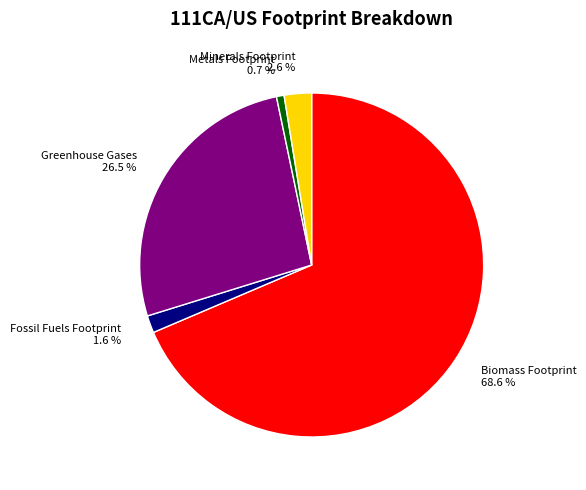

To the nearest percent, what portion does Metals Footprint represent?

1%